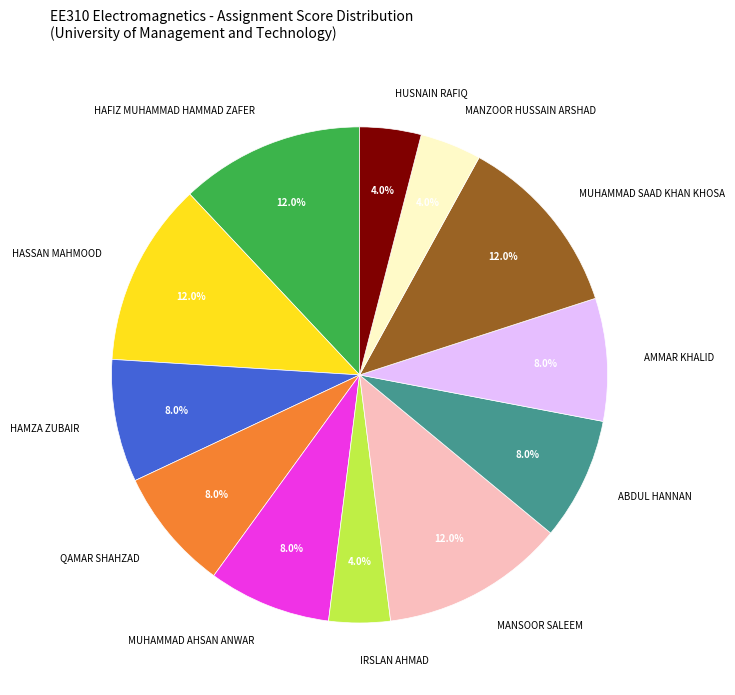

What percentage is the HUSNAIN RAFIQ slice, to the nearest percent?

4%